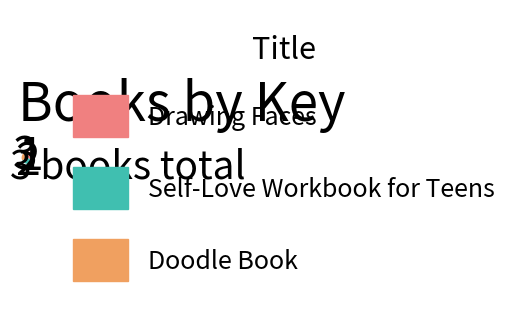

Is there a majority slice in this chart?

No